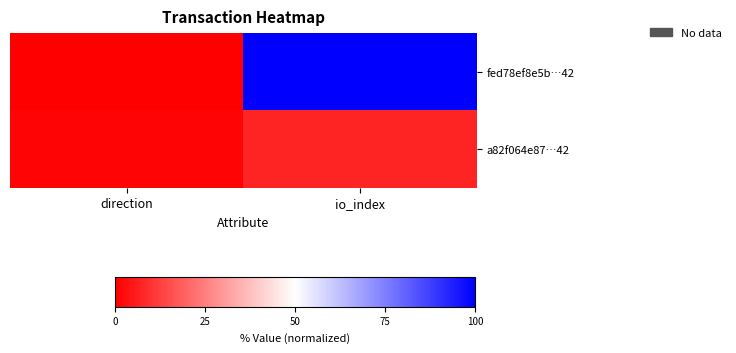

Which has a higher value, io_index or direction?

io_index